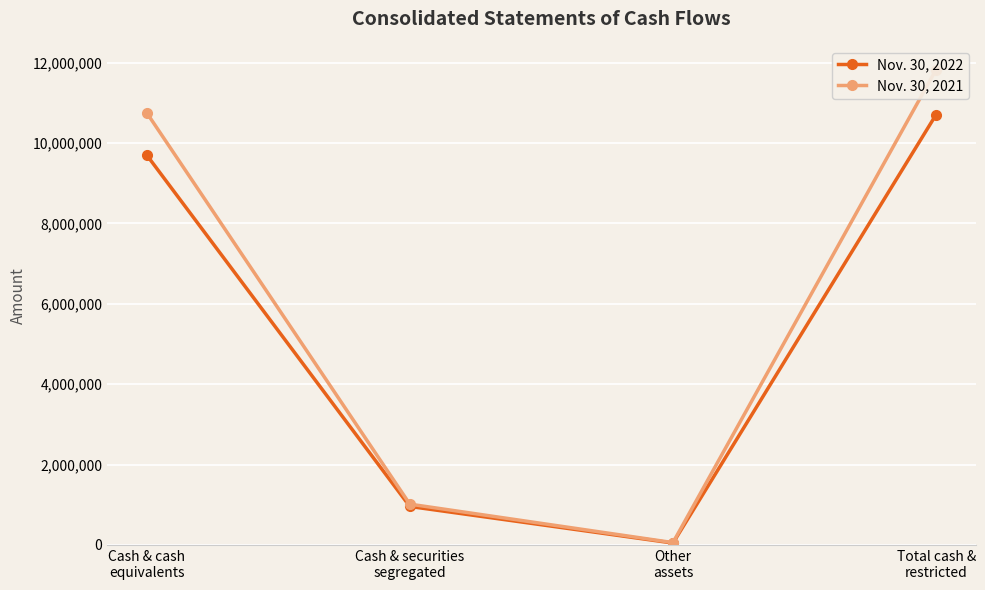

At which category is the sum across all series the highest?

Total cash &
restricted